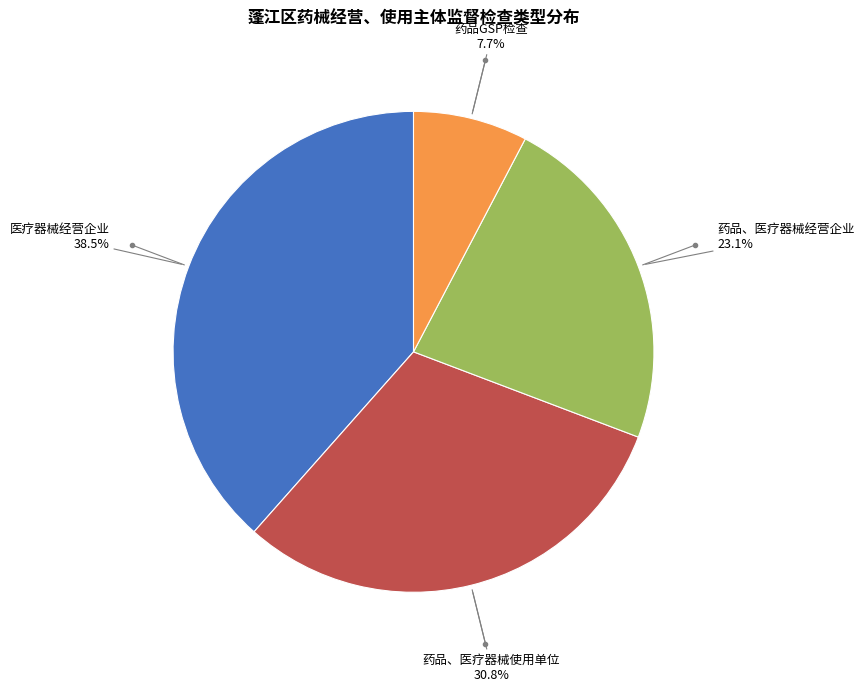

Does any single category account for the majority?

No